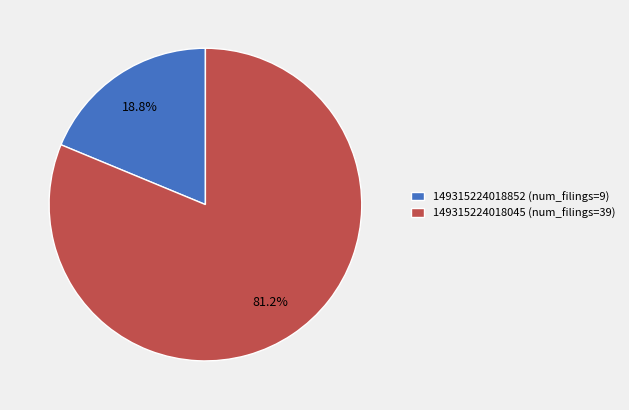

Which slice is the largest?

149315224018045